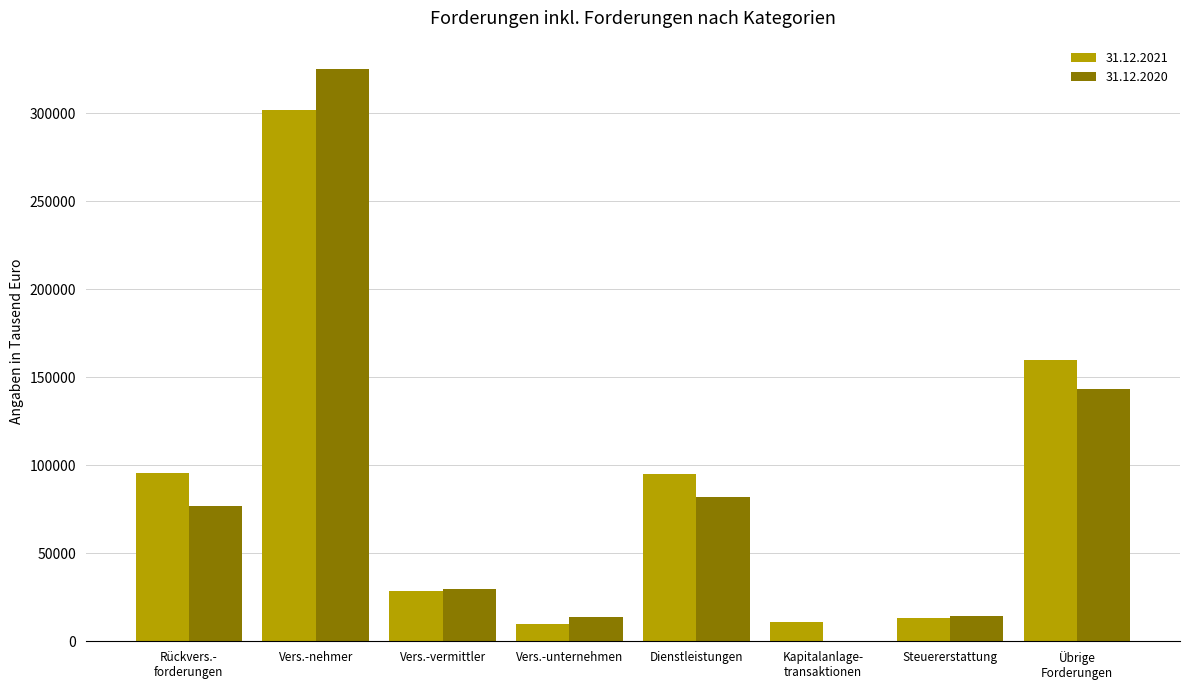

What is the maximum value shown in the chart?

324837